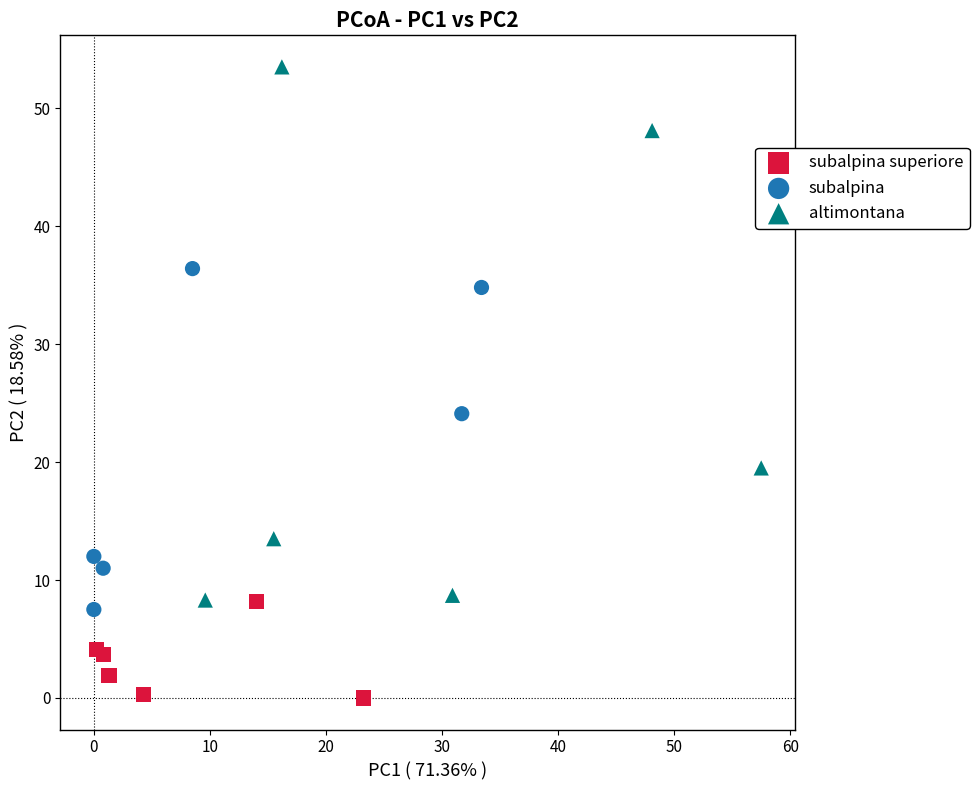

Which series reaches the minimum Y coordinate?

subalpina superiore